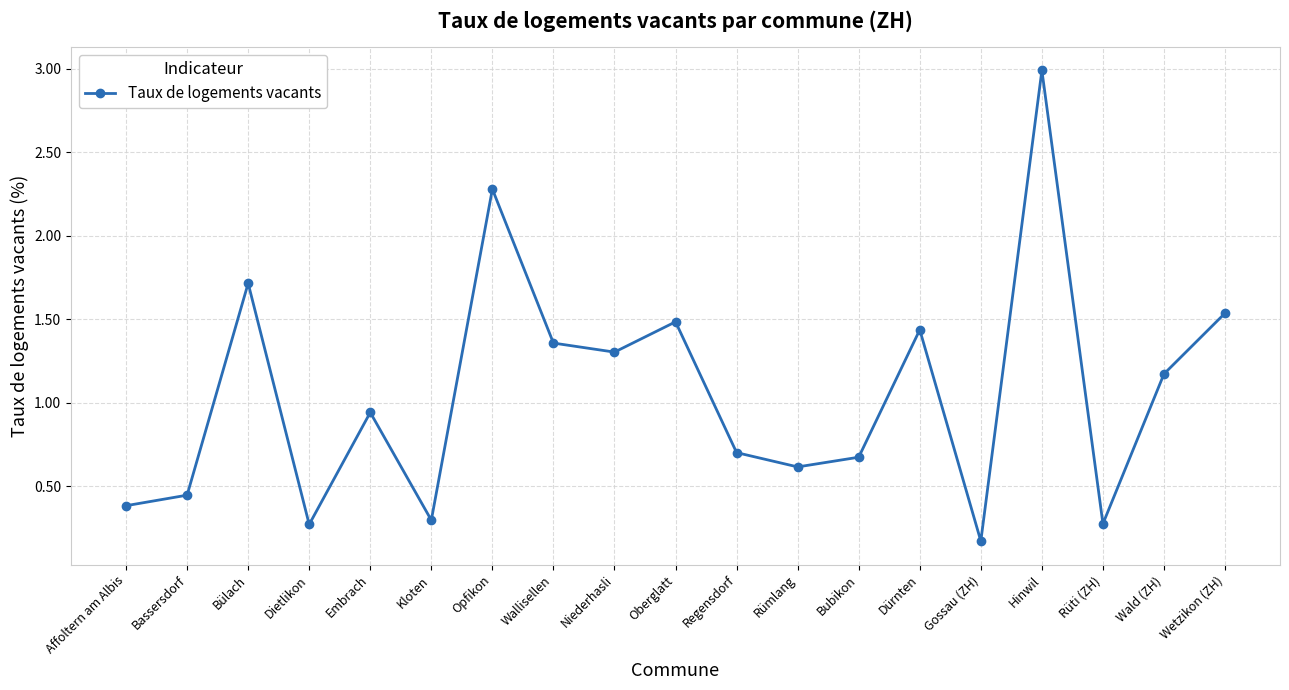

Where is the first local minimum?

Dietlikon